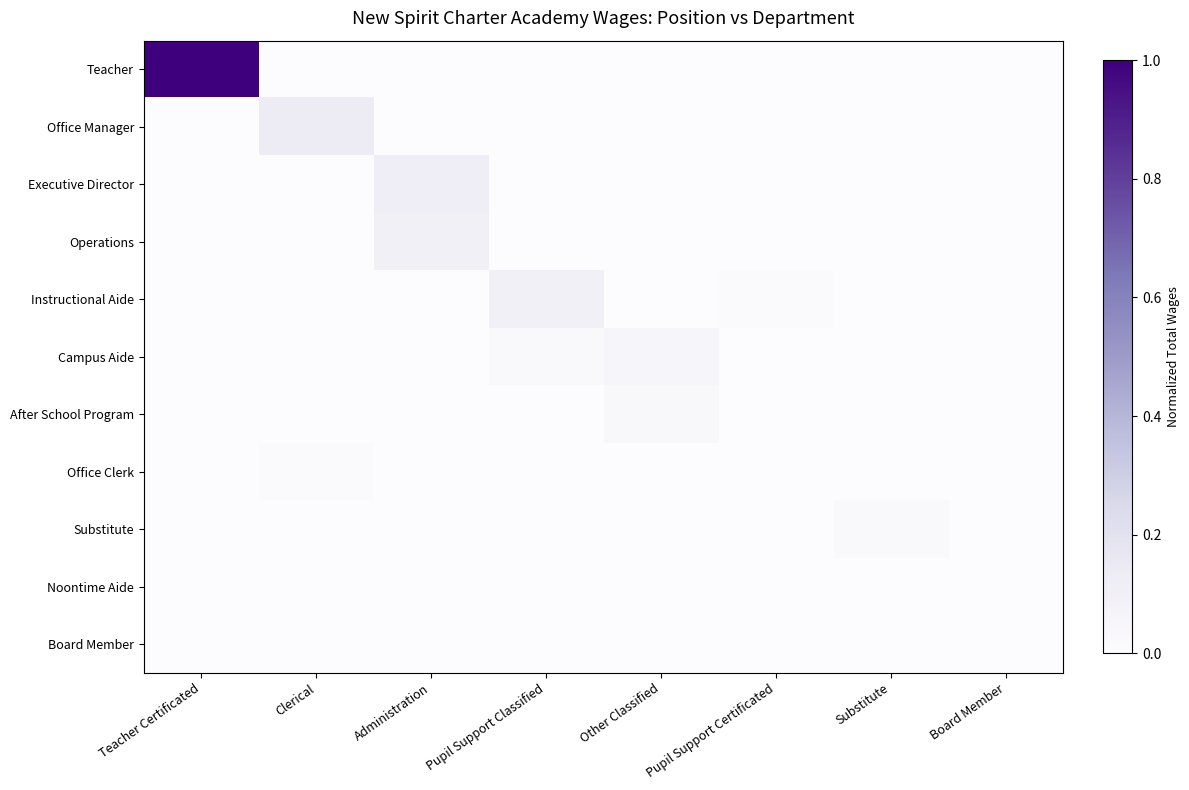

At Substitute, list the series in order from largest to smallest.

Substitute, Teacher, Office Manager, Executive Director, Operations, Instructional Aide, Campus Aide, After School Program, Office Clerk, Noontime Aide, Board Member